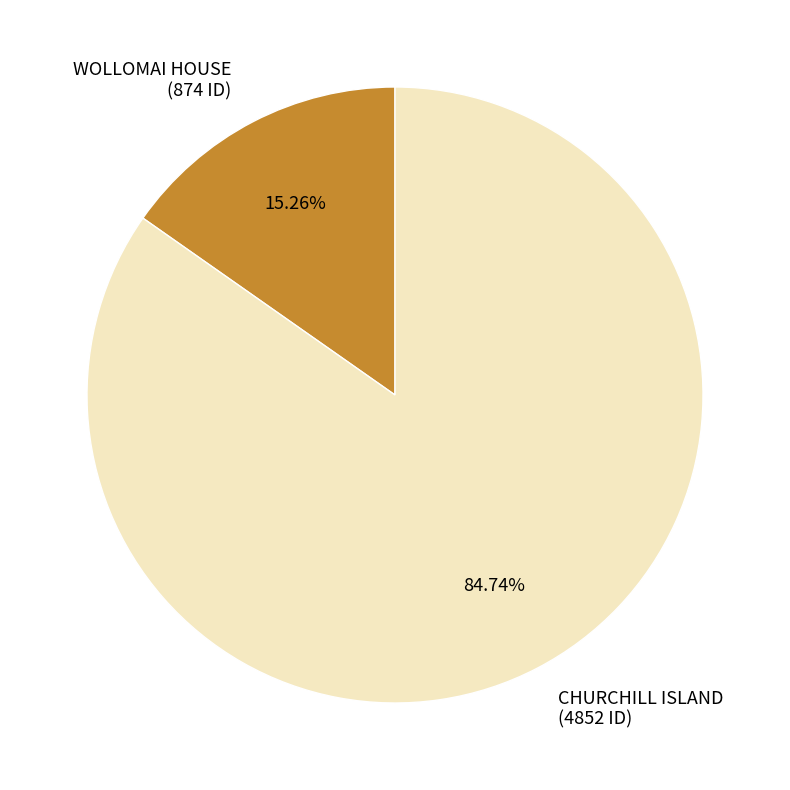

What percentage is the WOLLOMAI HOUSE slice, to the nearest percent?

15%